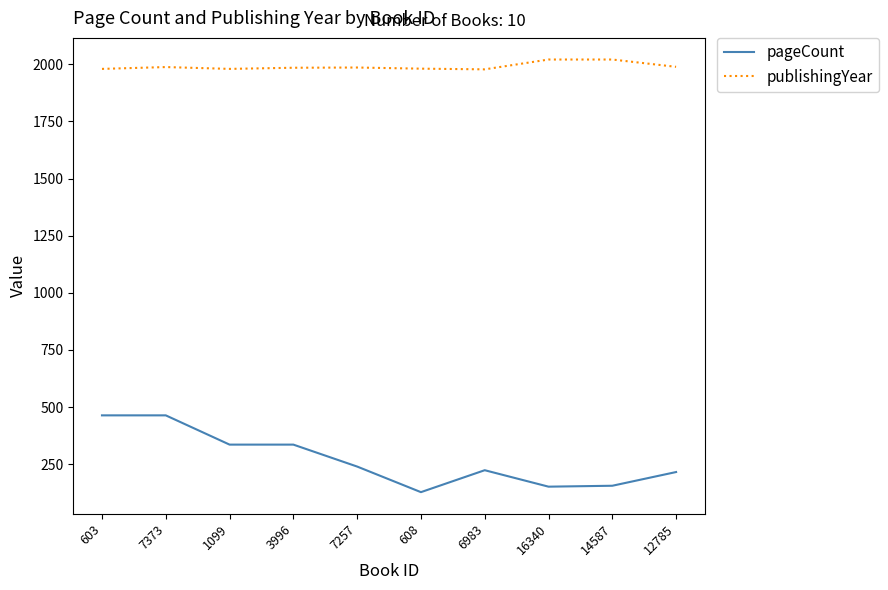

What position from the right is 608?

5